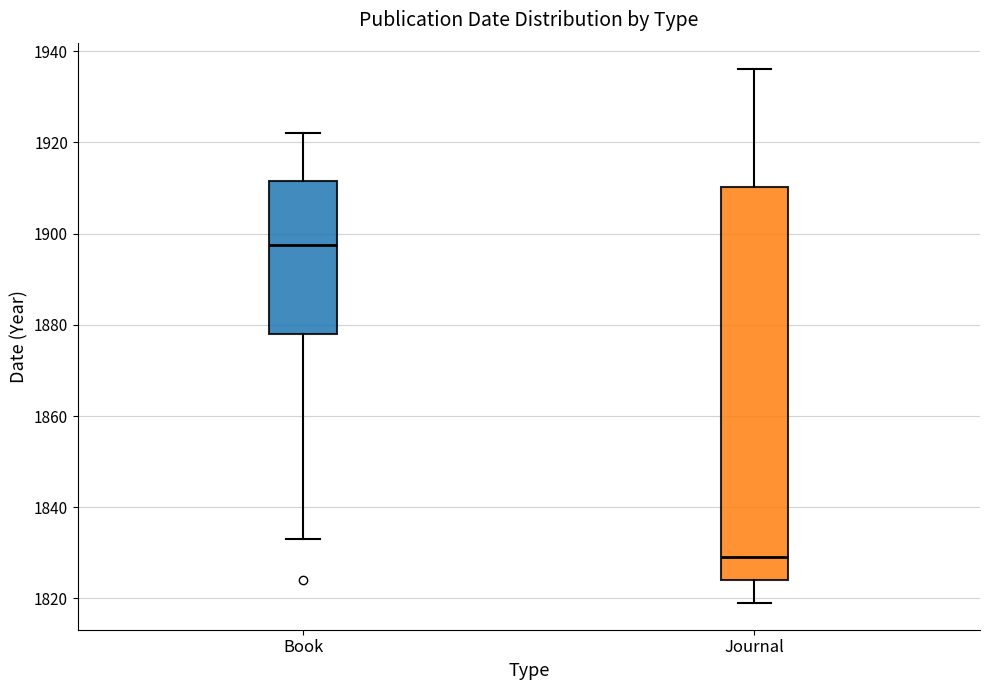

Where is the upper edge of the box for Journal on the y-axis? The values are not printed on the chart, so give them approximately, as read against the axis.

1910